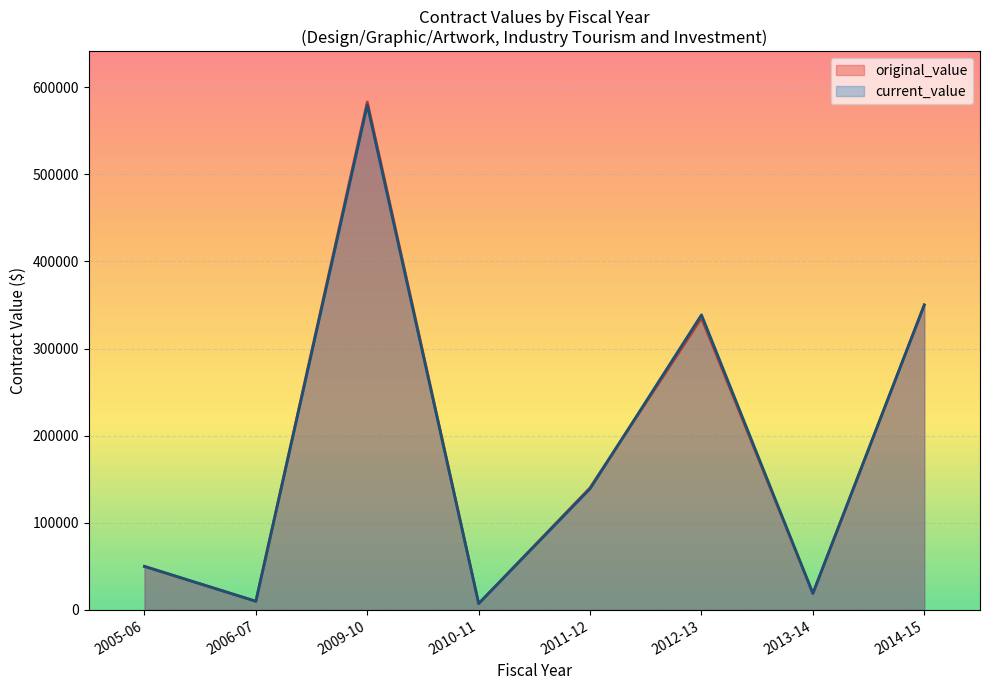

What is the difference between the second highest and minimum values in the original_value series?

342680.0